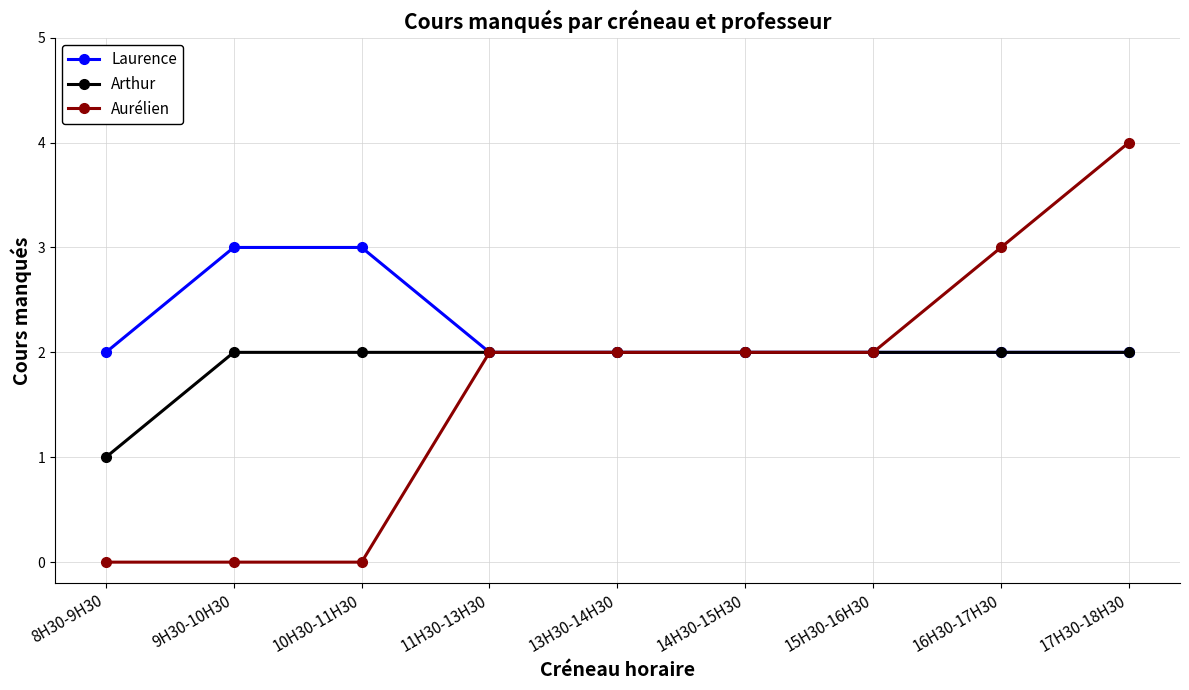

Read the Laurence value at 11H30-13H30.

2